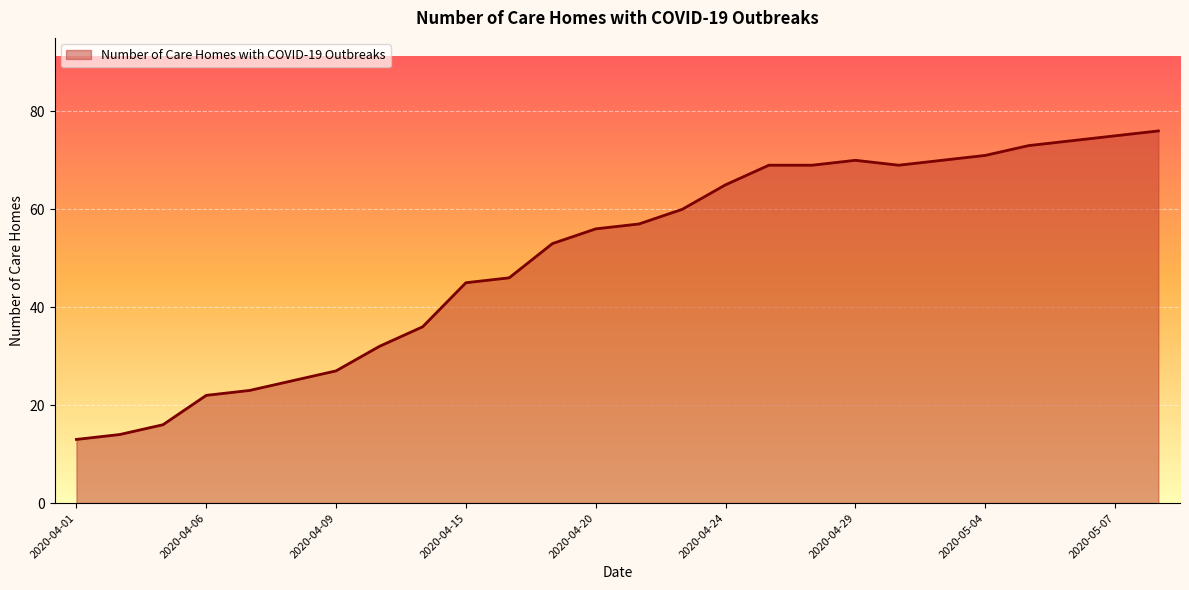

What is the greatest value displayed?

76